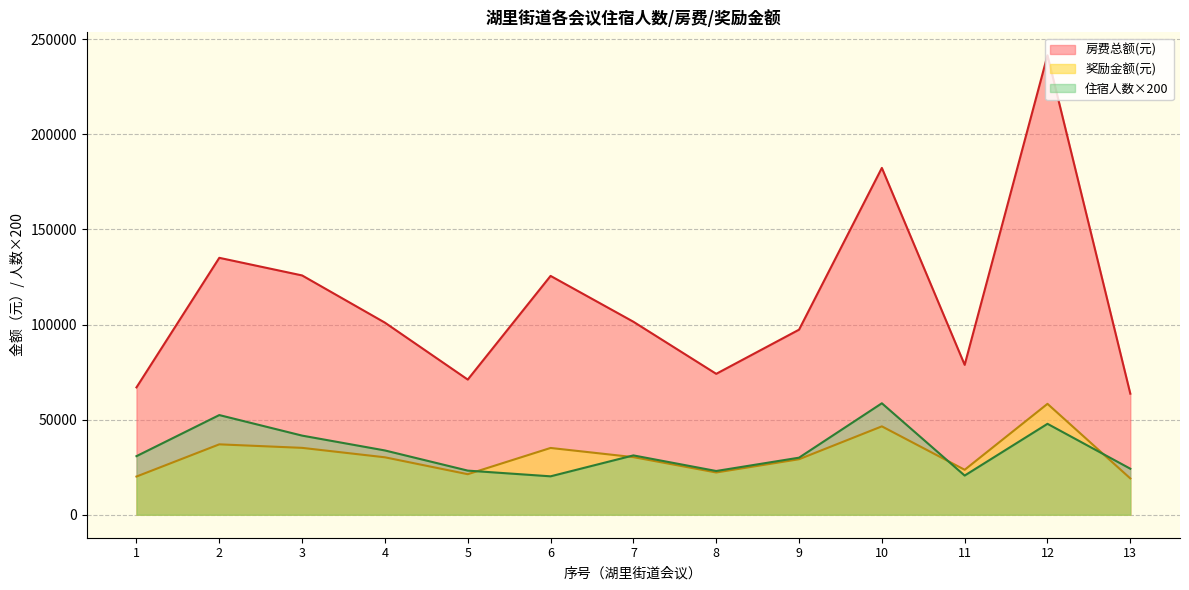

The value of 房费总额(元) at 4 is 36529.6. True or false?

False